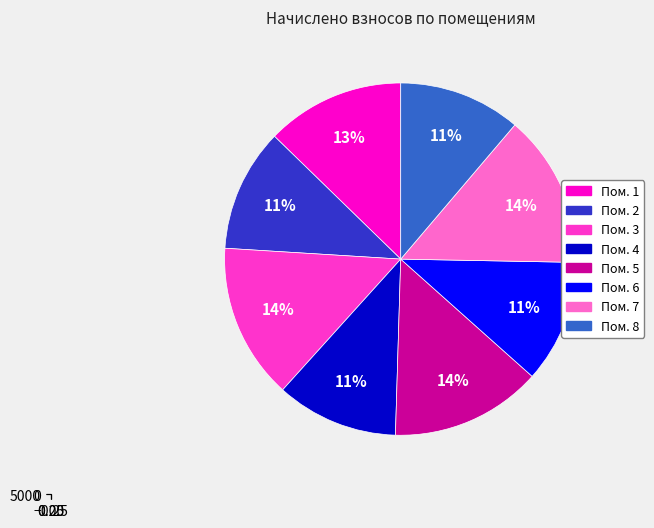

Is it true that 1 is 13% of the pie?

True